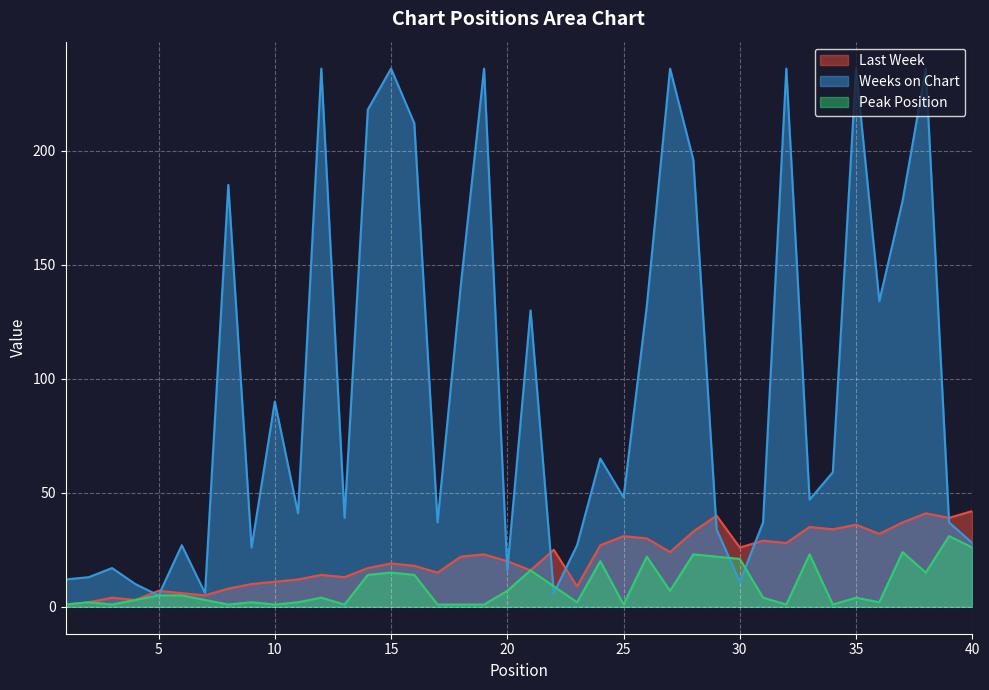

List the series in order of their peak value, lowest first.

Peak Position, Last Week, Weeks on Chart